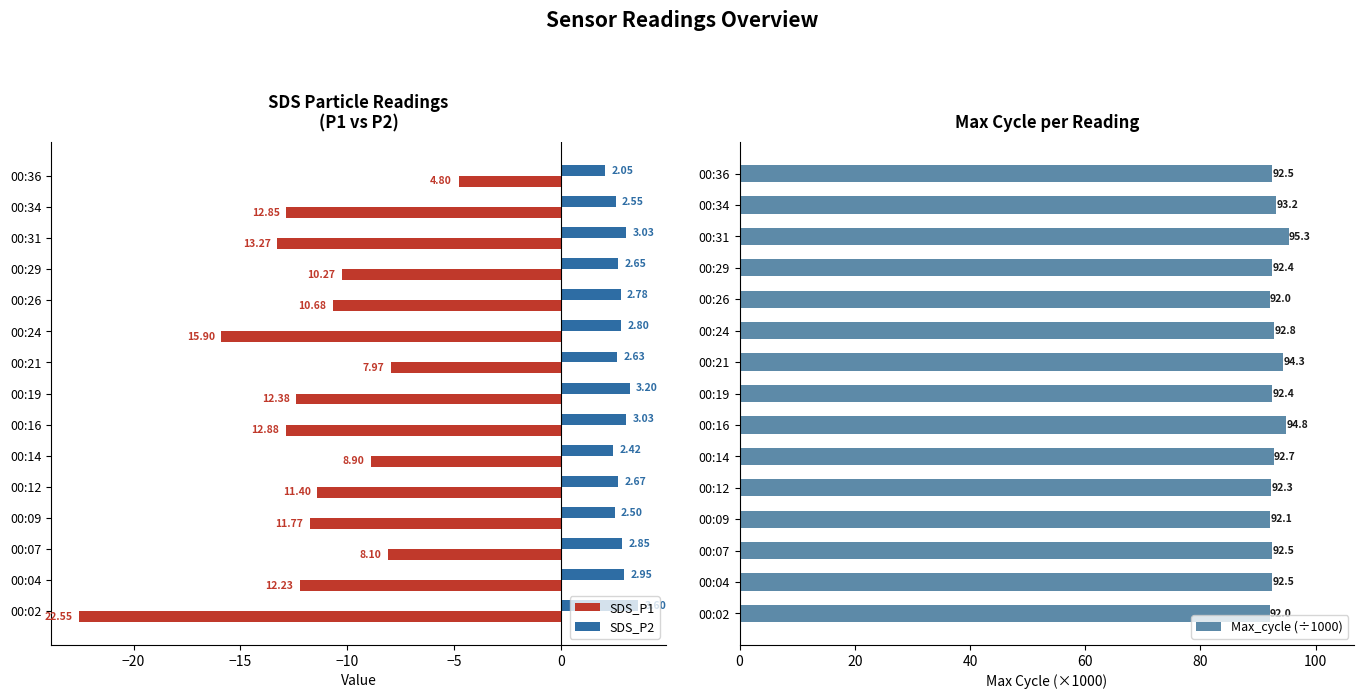

Read the Max_cycle (÷1000) value at 00:14.

92.7